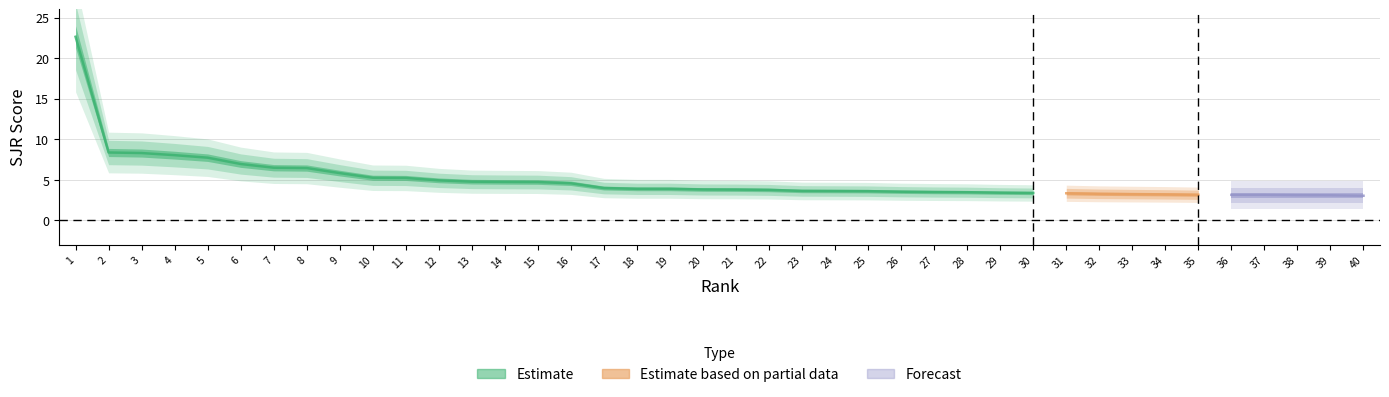

At which label is SJR closest to 12?

2